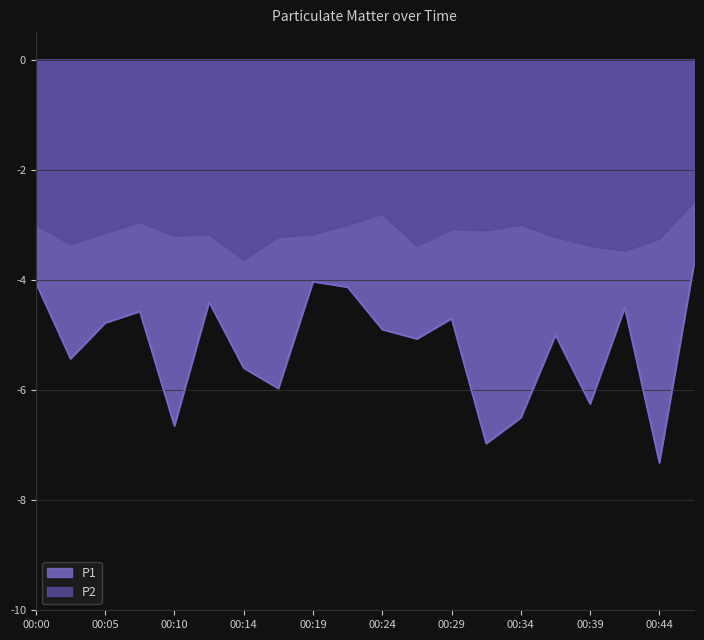

Which category has the lowest value in the P2 series?

00:14